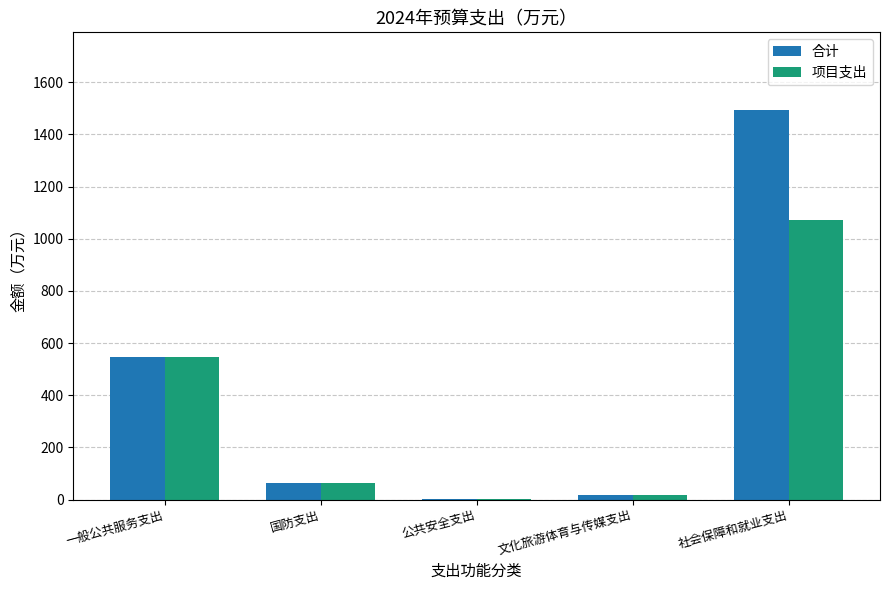

The value of 合计 at 一般公共服务支出 is 262.0. True or false?

False